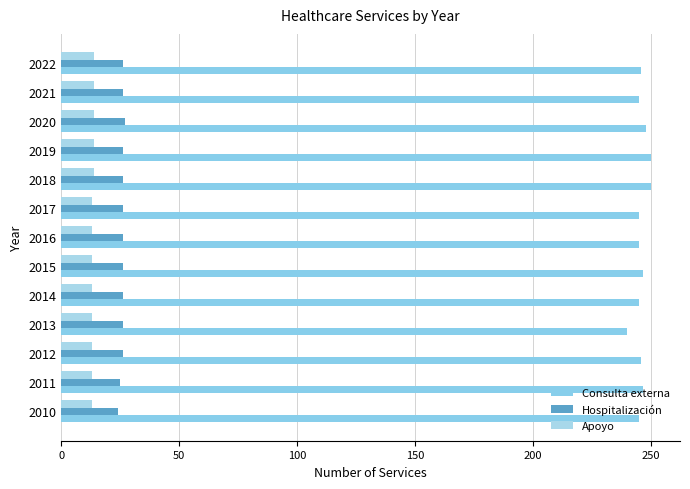

How many categories are shown in the chart?

13